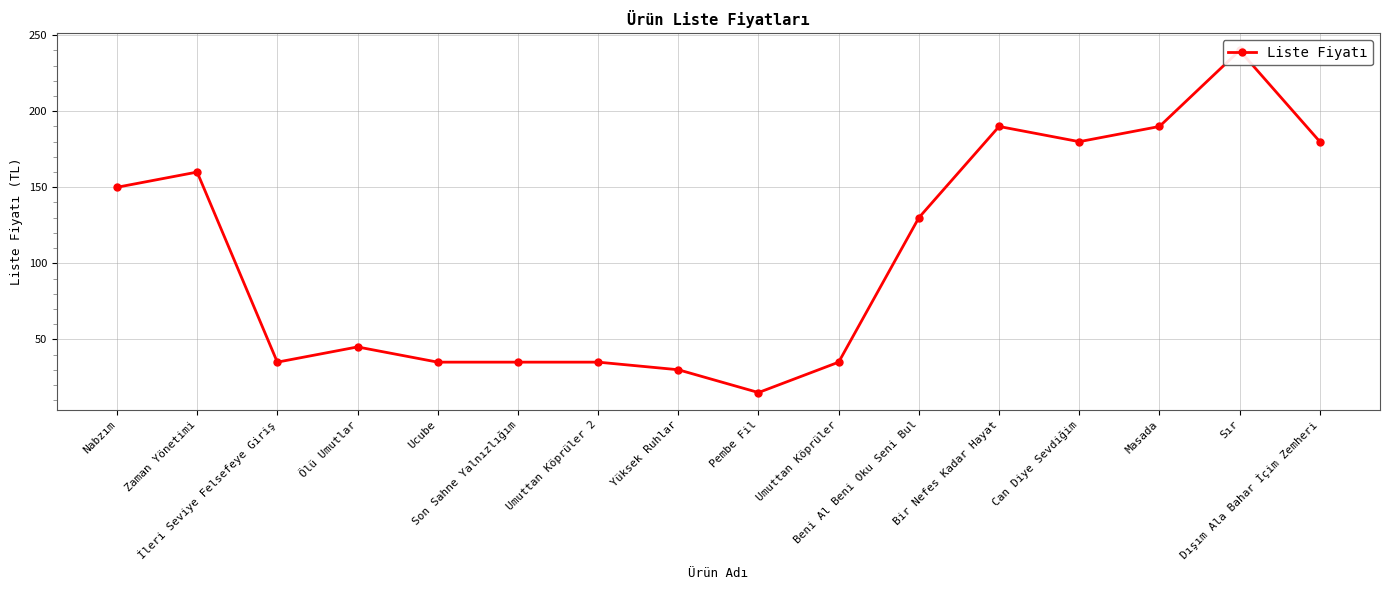

Reading left to right, list all the values displayed in this chart.

Nabzım=150	Zaman Yönetimi=160	İleri Seviye Felsefeye Giriş=35	Ölü Umutlar=45	Ucube=35	Son Sahne Yalnızlığım=35	Umuttan Köprüler 2=35	Yüksek Ruhlar=30	Pembe Fil=15	Umuttan Köprüler=35	Beni Al Beni Oku Seni Bul=130	Bir Nefes Kadar Hayat=190	Can Diye Sevdiğim=180	Masada=190	Sır=240	Dışım Ala Bahar İçim Zemheri=180